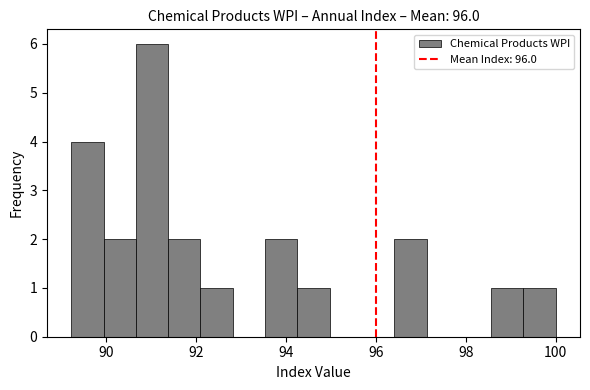

Around what value on the x-axis is the tallest bar? Give the approximate position of its centre, as read against the axis.

91.0